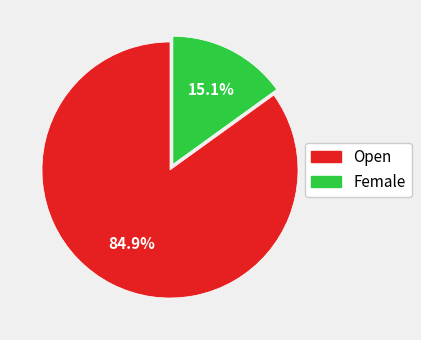

How many slices are in this pie chart?

2